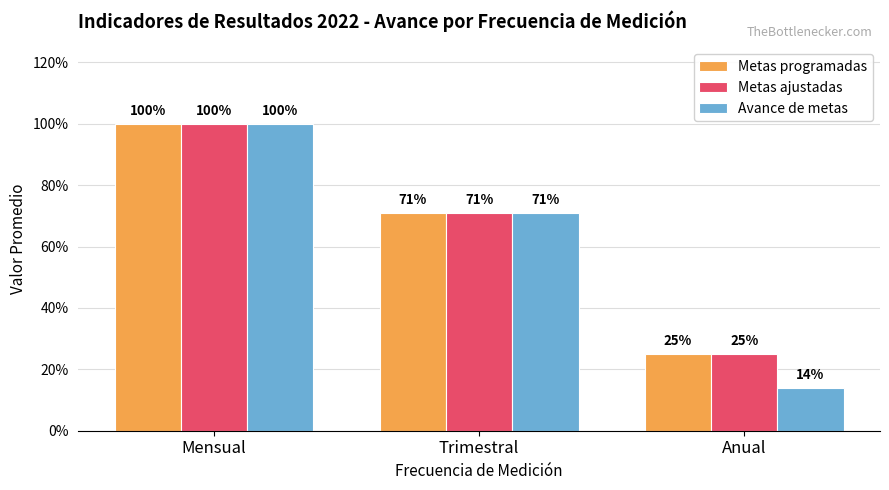

How many Metas programadas values are between 0 and 1?

3